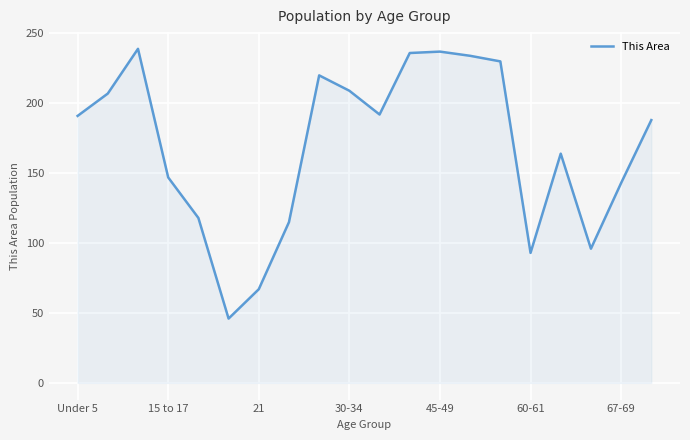

What is the maximum value shown in the chart?

239